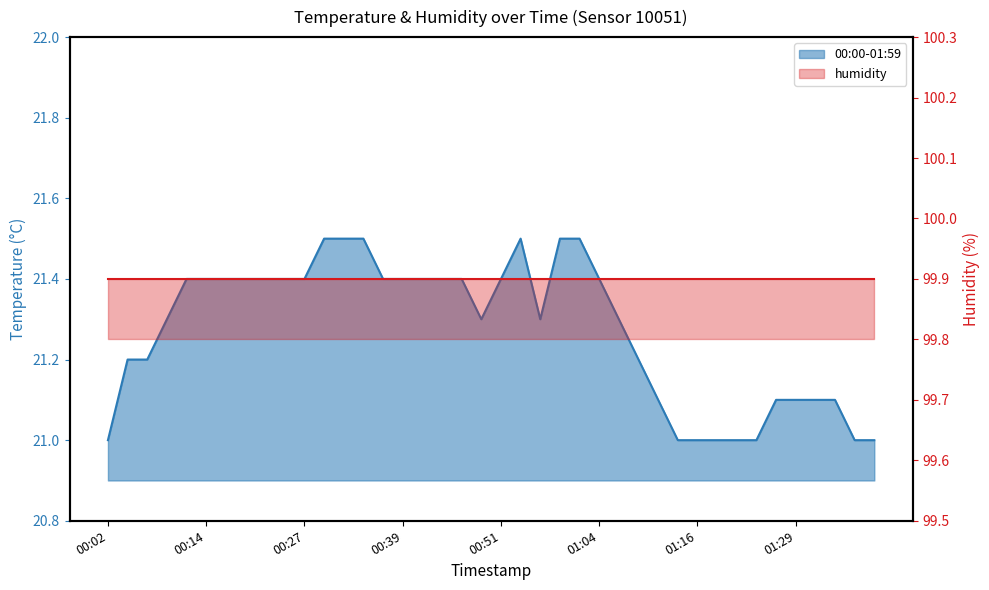

How many interior local valleys (lower than both neighbors) does the data have?

2